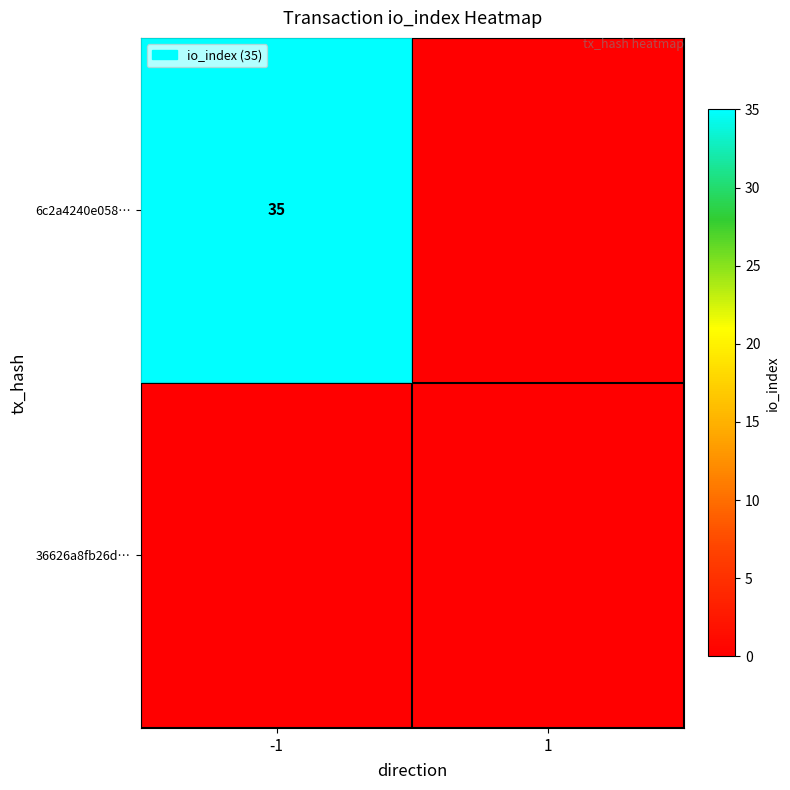

The value of 6c2a4240e058… at -1 is 35. True or false?

True